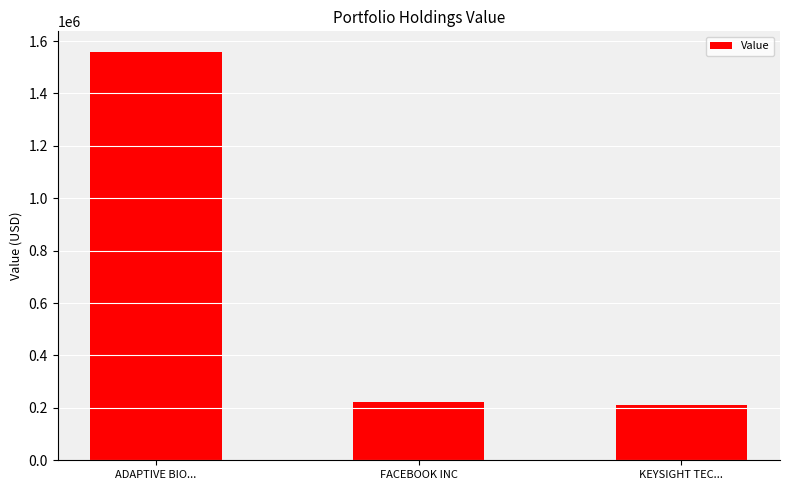

What is the sum of the values at FACEBOOK INC and KEYSIGHT TEC...?

432000